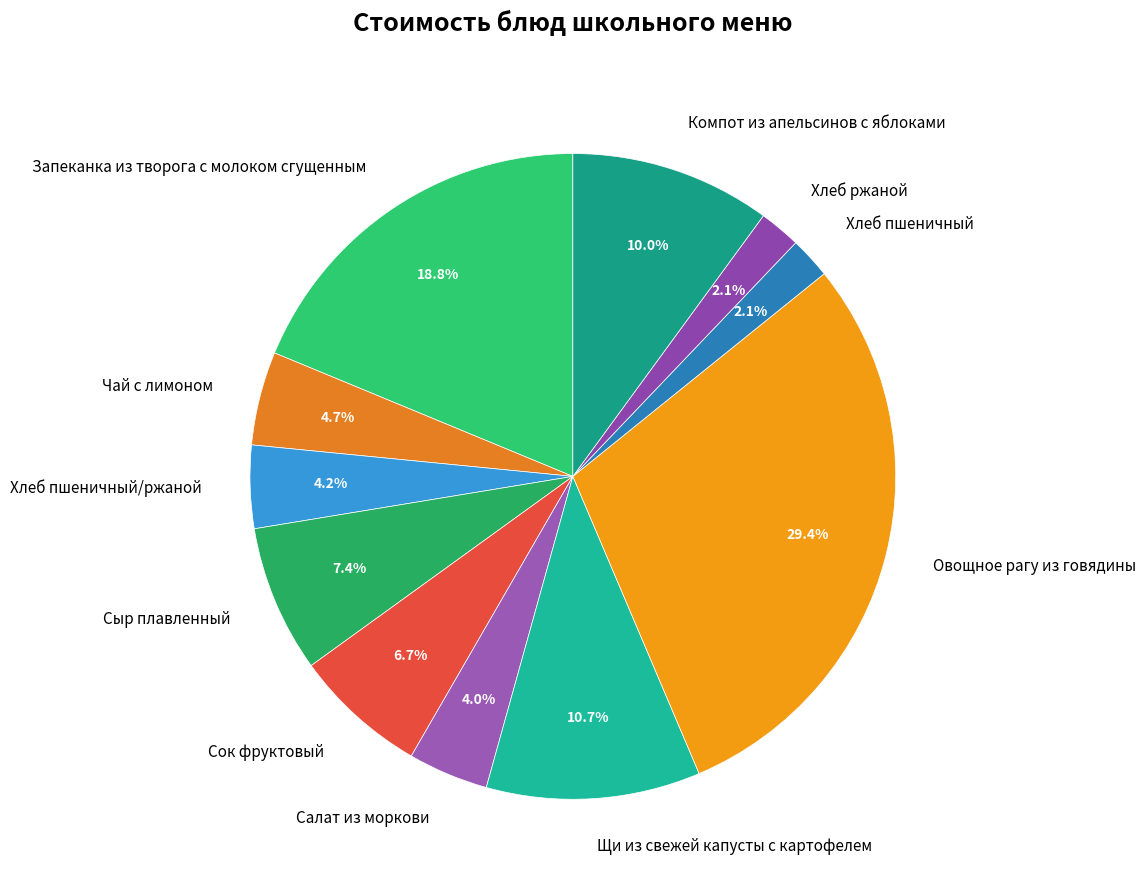

What percentage is the Сок фруктовый slice, to the nearest percent?

7%